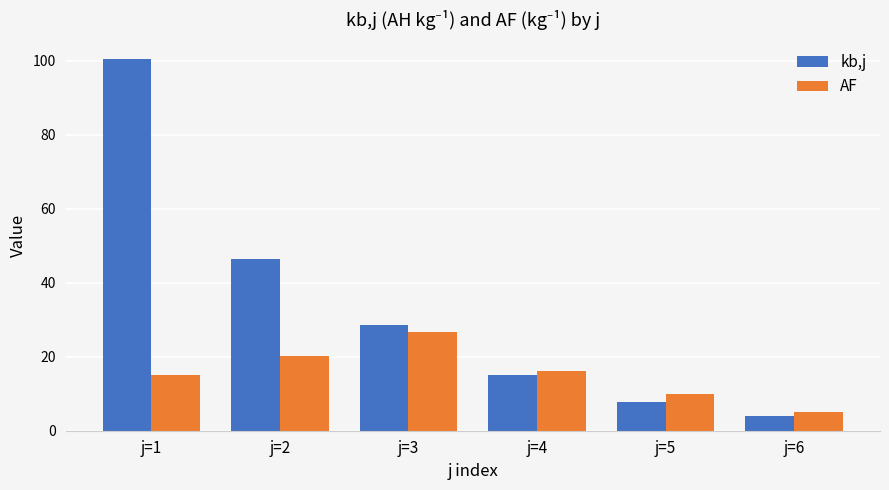

Which category has the lowest value in the AF series?

j=6